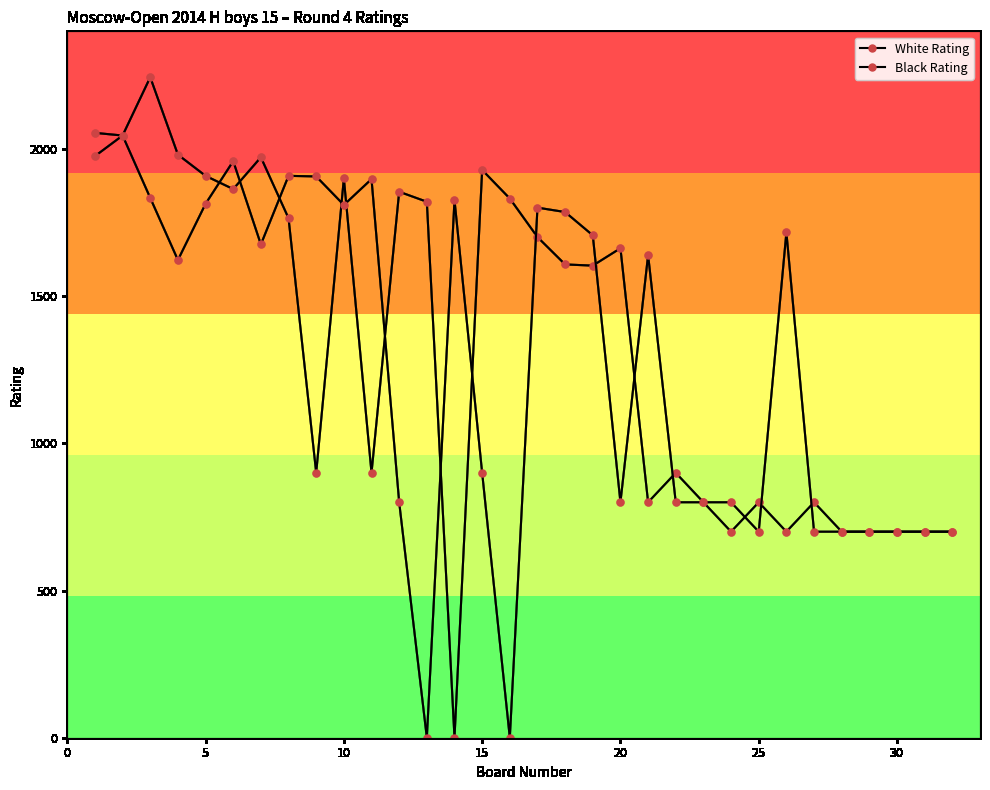

How many values in the White Rating series are below 1608?

16